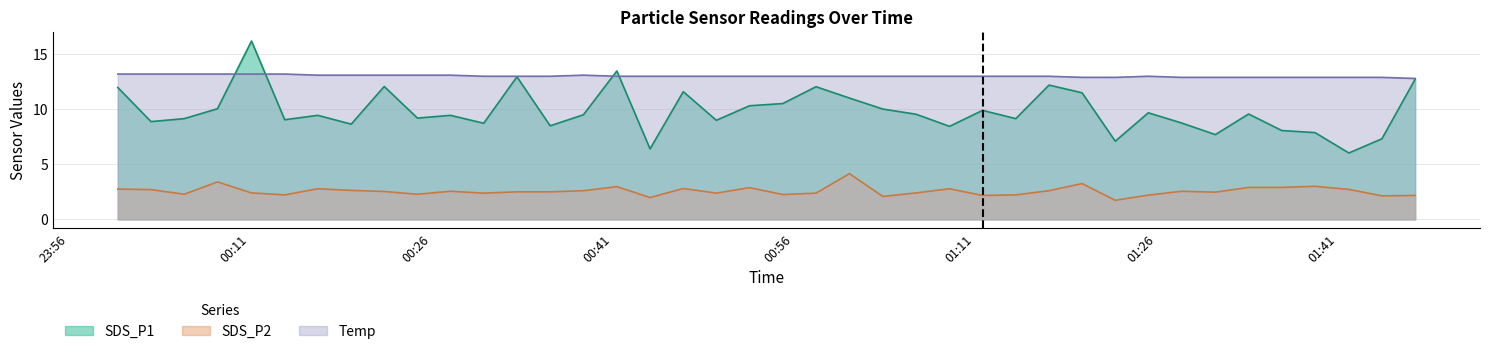

Reading left to right, what are all the values shown in this chart?

SDS_P1: 12.0	8.9	9.2	10.1	16.2	9.1	9.4	8.7	12.1	9.2	9.4	8.7	12.9	8.5	9.5	13.5	6.4	11.6	9.0	10.3	10.5	12.1	11.0	10.0	9.6	8.4	9.9	9.2	12.2	11.5	7.1	9.7	8.8	7.7	9.6	8.1	7.9	6.0	7.3	12.7
SDS_P2: 2.8	2.7	2.3	3.4	2.4	2.2	2.8	2.6	2.5	2.3	2.5	2.4	2.5	2.5	2.6	3.0	2.0	2.8	2.4	2.9	2.2	2.4	4.2	2.1	2.4	2.8	2.2	2.2	2.6	3.2	1.7	2.2	2.5	2.5	2.9	2.9	3.0	2.7	2.1	2.2
Temp: 13.2	13.2	13.2	13.2	13.2	13.2	13.1	13.1	13.1	13.1	13.1	13.0	13.0	13.0	13.1	13.0	13.0	13.0	13.0	13.0	13.0	13.0	13.0	13.0	13.0	13.0	13.0	13.0	13.0	12.9	12.9	13.0	12.9	12.9	12.9	12.9	12.9	12.9	12.9	12.8